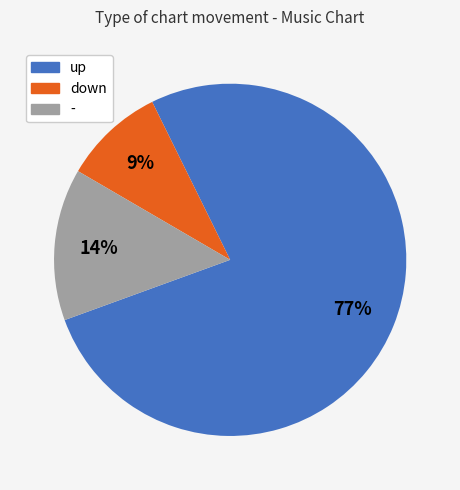

Which has a higher value, down or -?

-